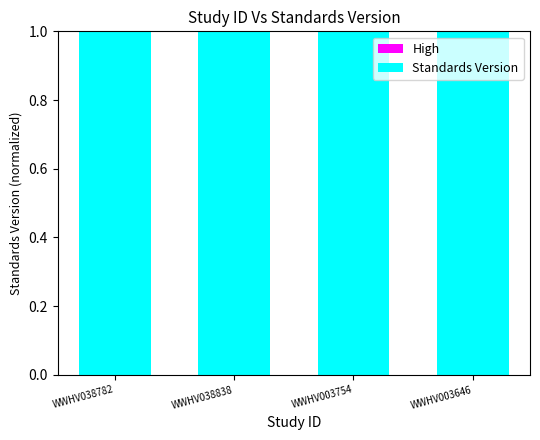

What is the spread (max minus min) of values at WWHV003754?

1